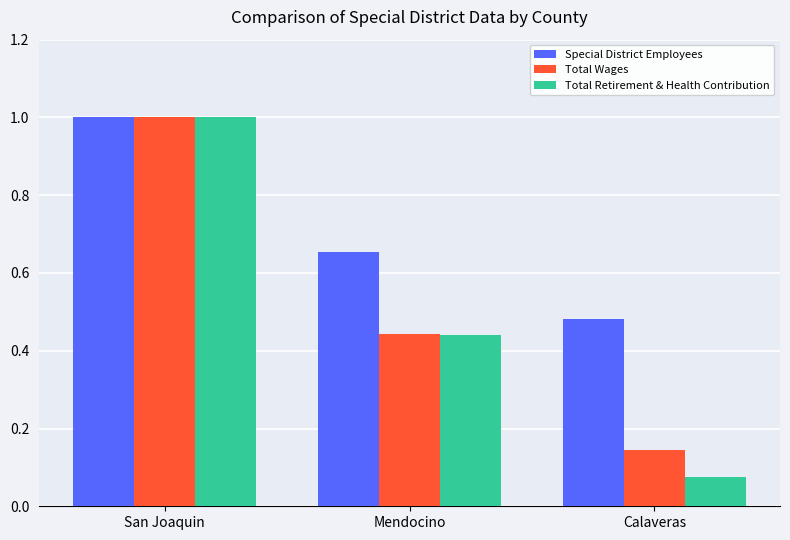

How many groups of bars are there?

3